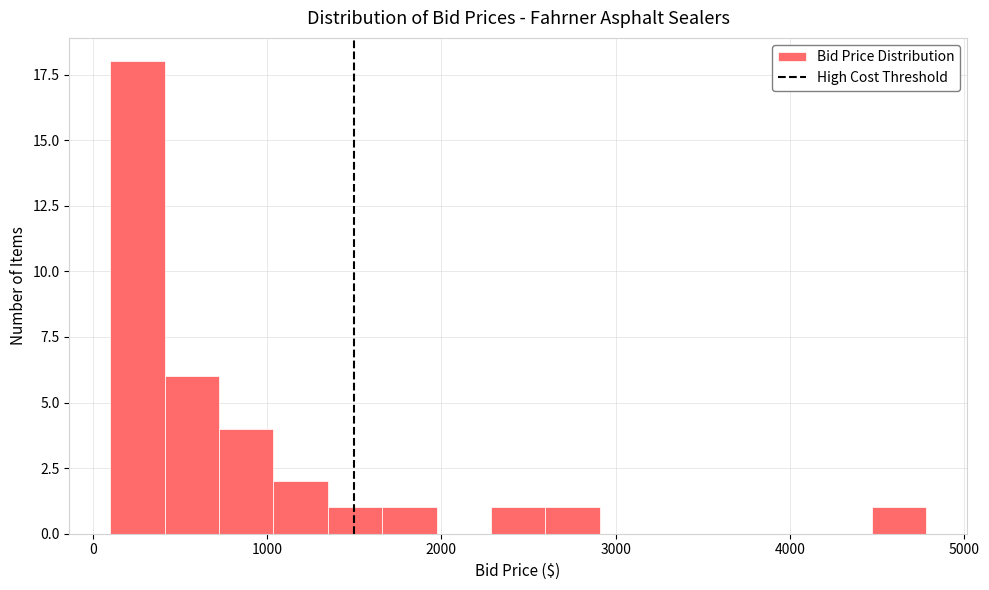

Read against the x-axis, roughly where is the centre of the tallest bar?

300